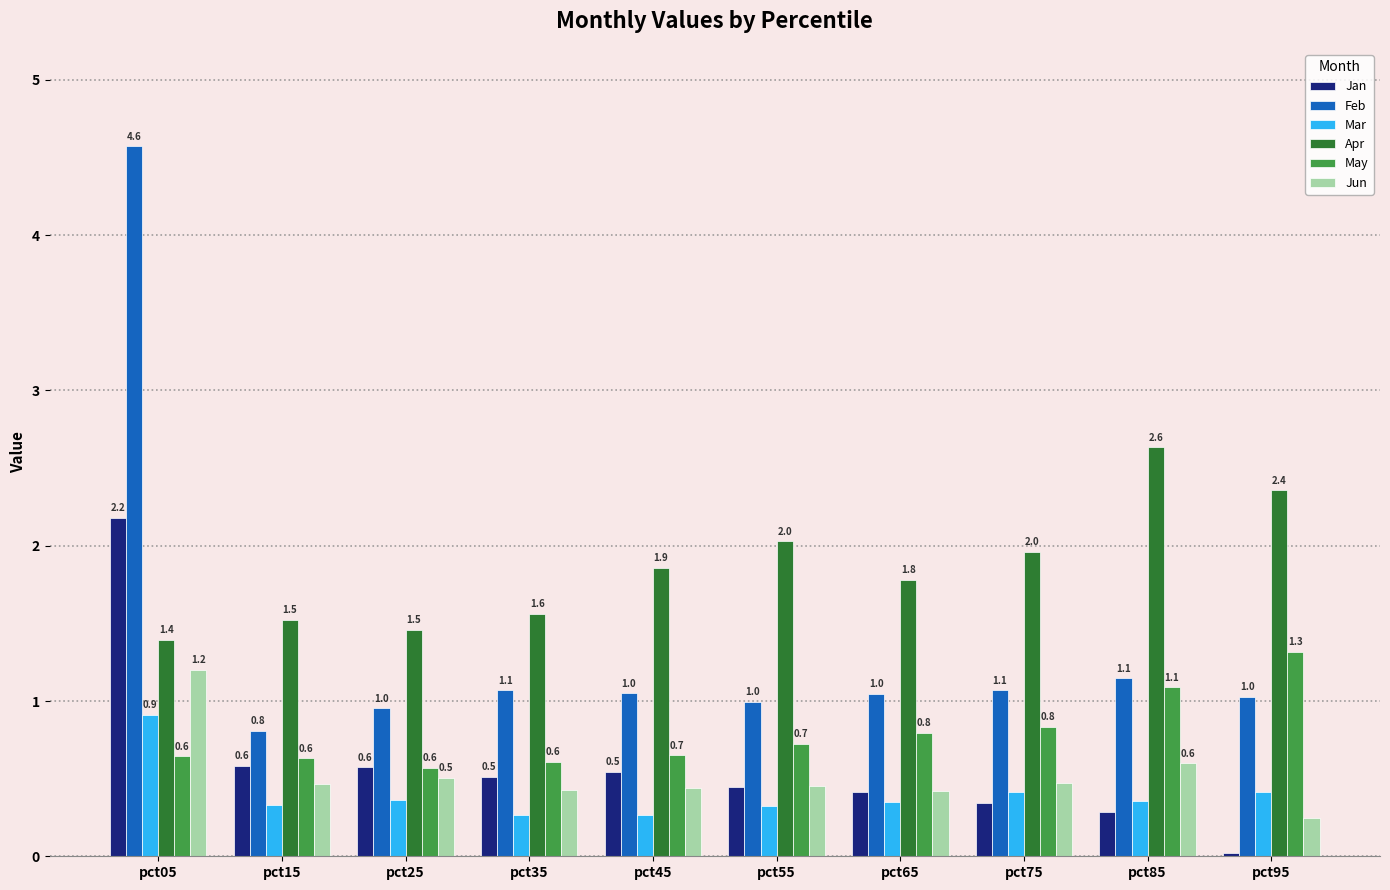

What is the sum of all Apr values?

18.5